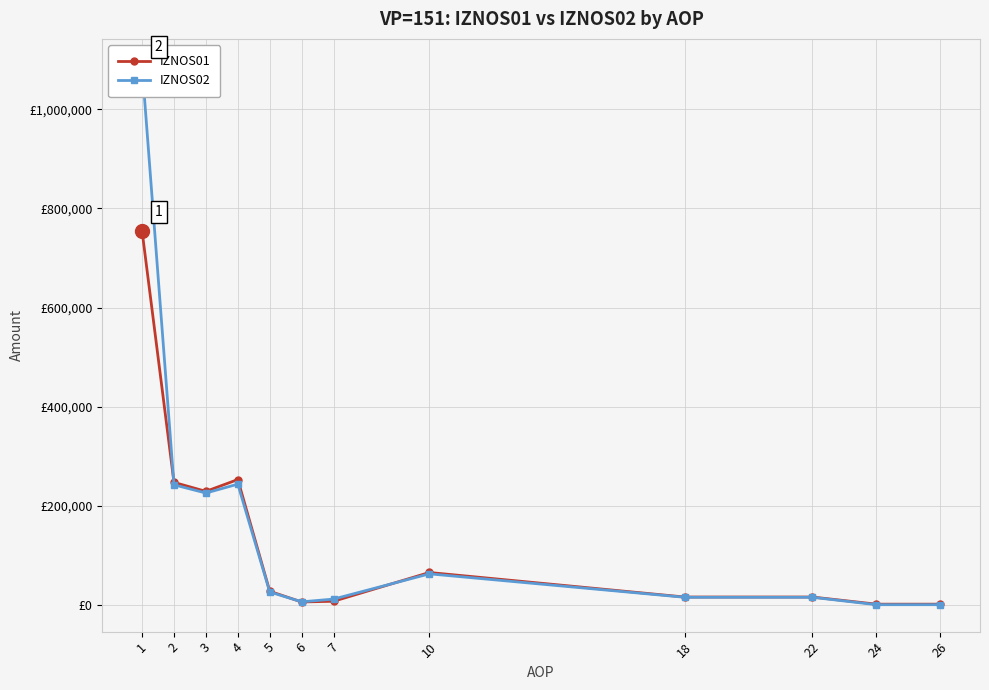

Count the number of categories in the chart.

12